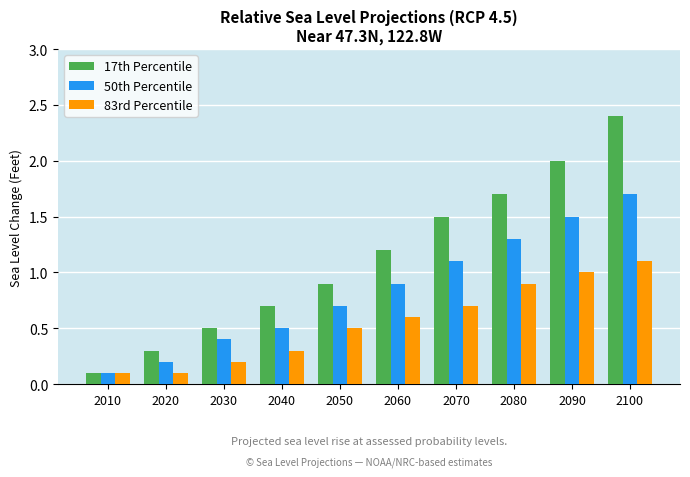

Which series has the widest spread of values?

17th Percentile